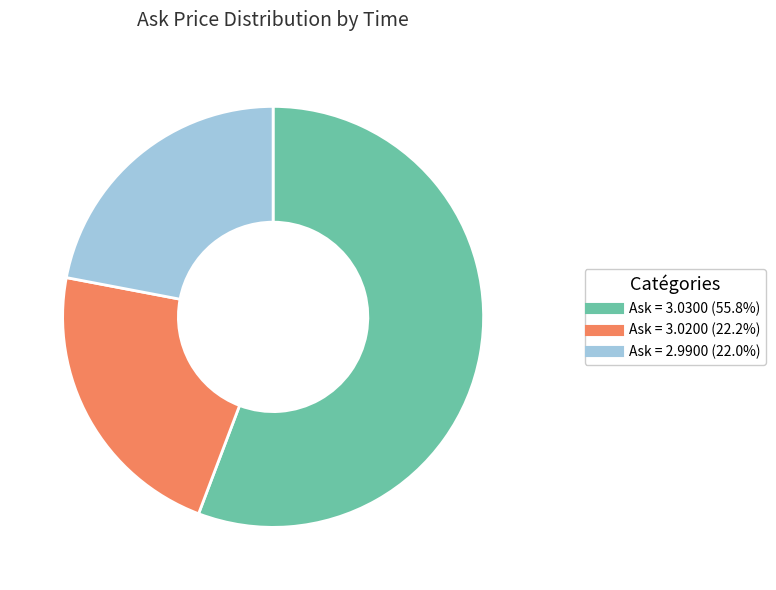

Does any single category account for the majority?

Yes